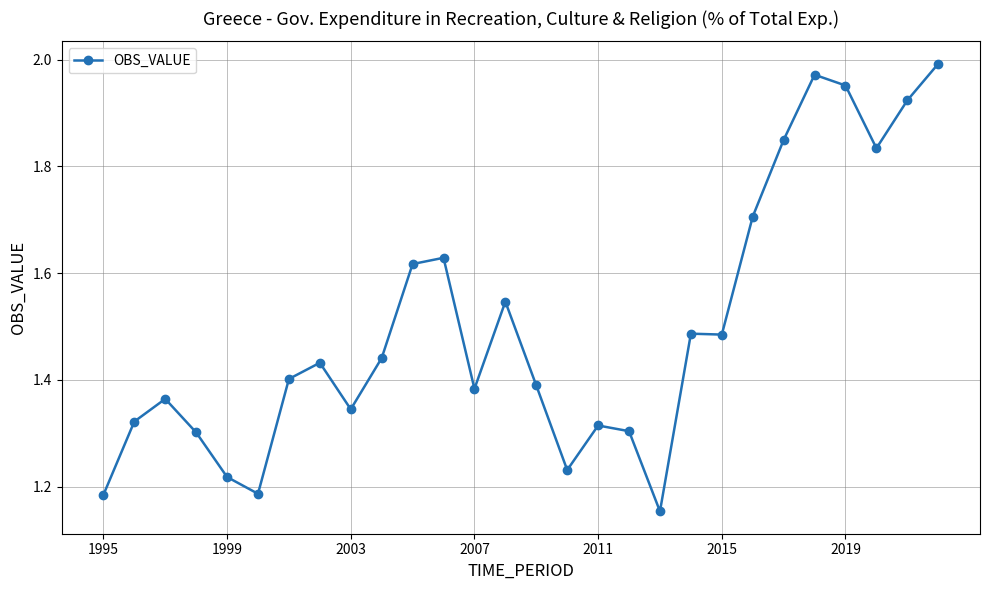

True or false: there are more than 0 points higher than both neighbors.

True